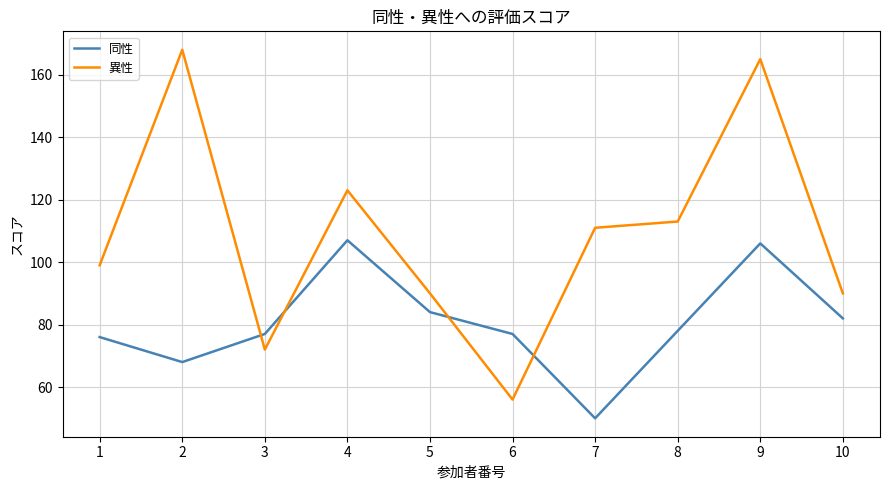

Between 3 and 6, which series saw the biggest shift?

異性